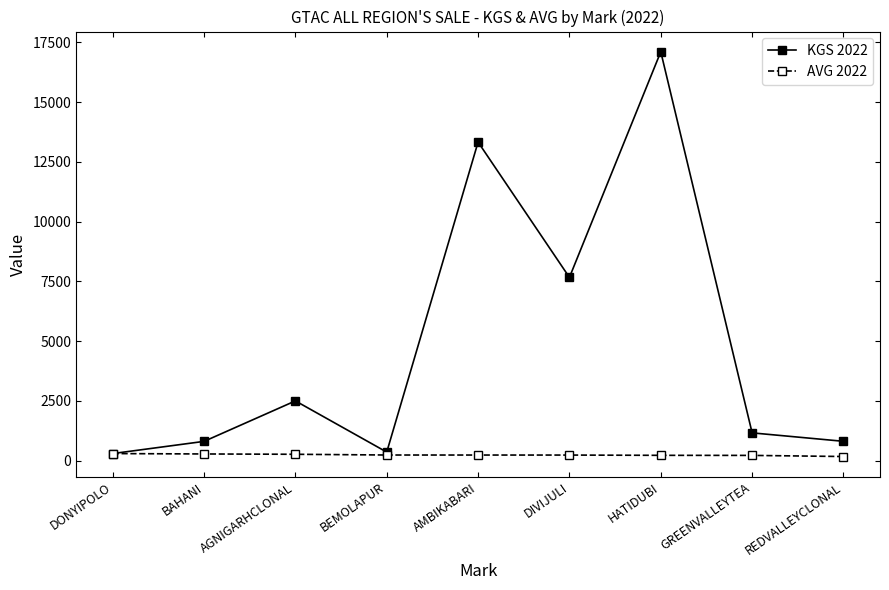

True or false: KGS 2022 has a value of 812.2 at REDVALLEYCLONAL.

True